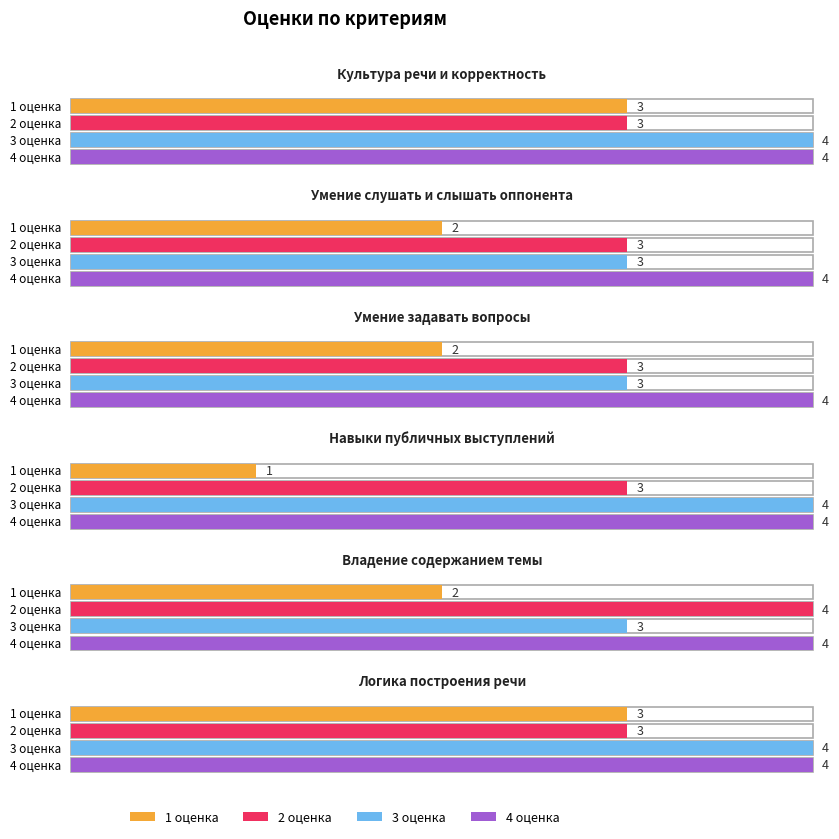

Reading right to left, transcribe all the data shown in this chart.

1 оценка: Логика построения речи=3	Владение содержанием темы=2	Навыки публичных выступлений=1	Умение задавать вопросы=2	Умение слушать и слышать оппонента=2	Культура речи и корректность=3
2 оценка: Логика построения речи=3	Владение содержанием темы=4	Навыки публичных выступлений=3	Умение задавать вопросы=3	Умение слушать и слышать оппонента=3	Культура речи и корректность=3
3 оценка: Логика построения речи=4	Владение содержанием темы=3	Навыки публичных выступлений=4	Умение задавать вопросы=3	Умение слушать и слышать оппонента=3	Культура речи и корректность=4
4 оценка: Логика построения речи=4	Владение содержанием темы=4	Навыки публичных выступлений=4	Умение задавать вопросы=4	Умение слушать и слышать оппонента=4	Культура речи и корректность=4